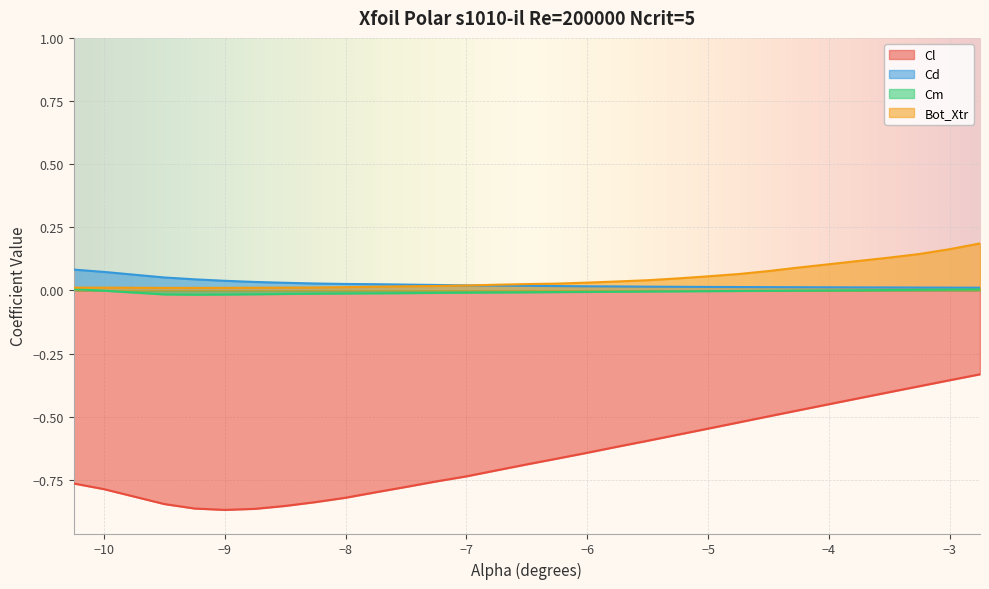

Which series has the largest range (max minus min)?

Cl